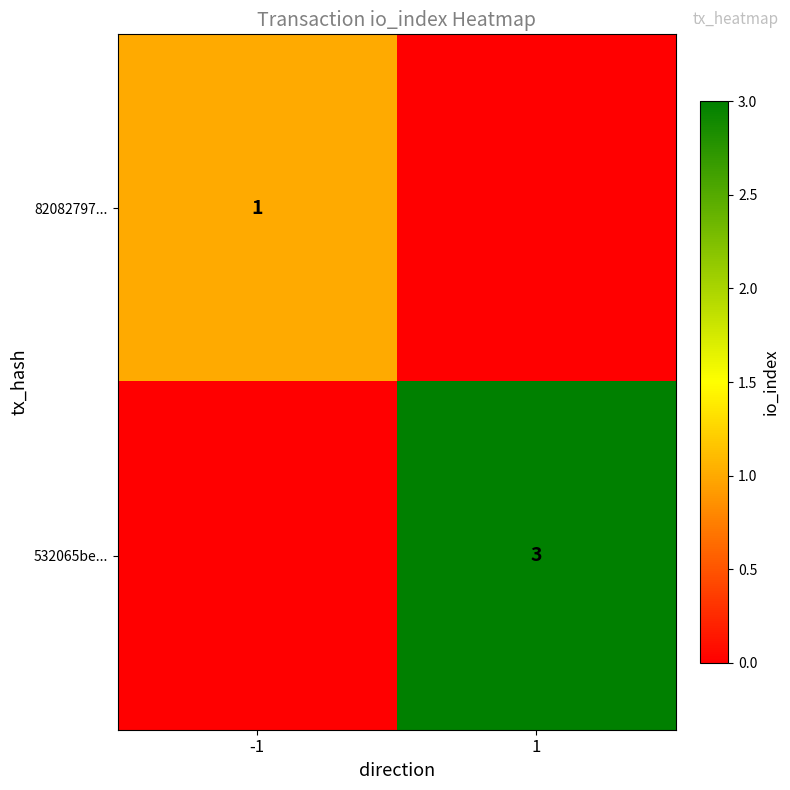

True or false: 82082797... has a value of 0 at -1.

False